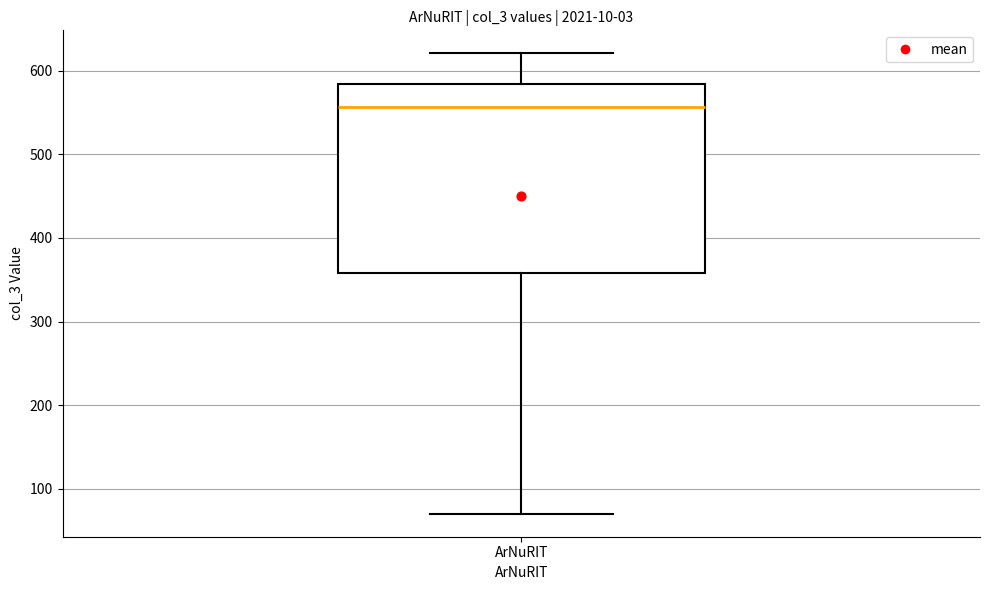

Transcribe this box plot: give where the median line is, the range the box spans, and where the two whiskers end, as read against the y-axis. The values are not printed on the chart, so give them approximately, as read against the axis.

median 560, box 360 to 580, whiskers 70 to 620